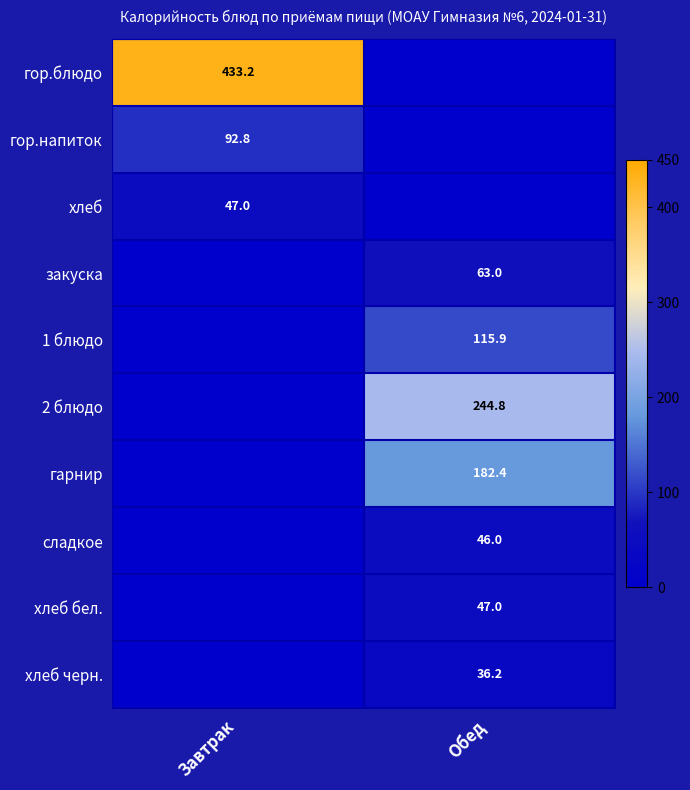

The value of 2 блюдо at Обед is 149.6. True or false?

False